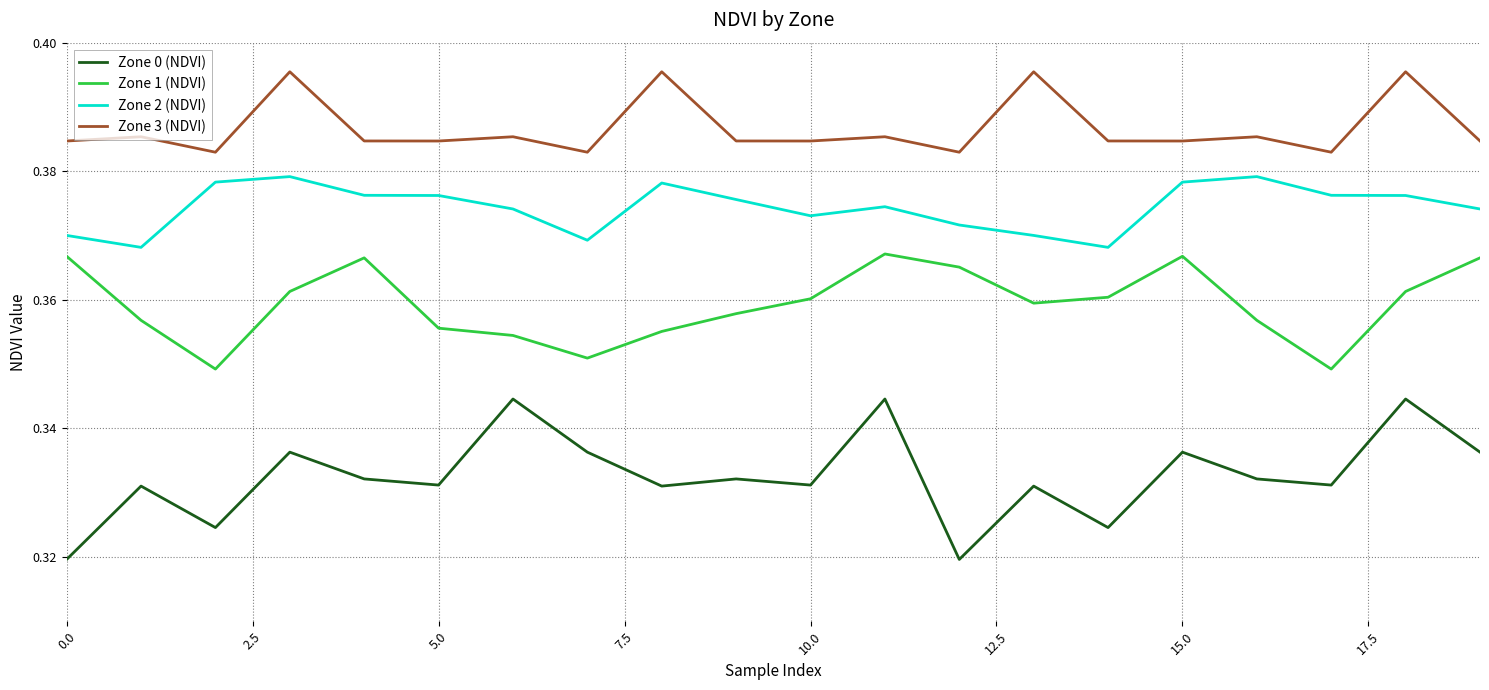

Which series has the largest total across all categories?

Zone 3 (NDVI)